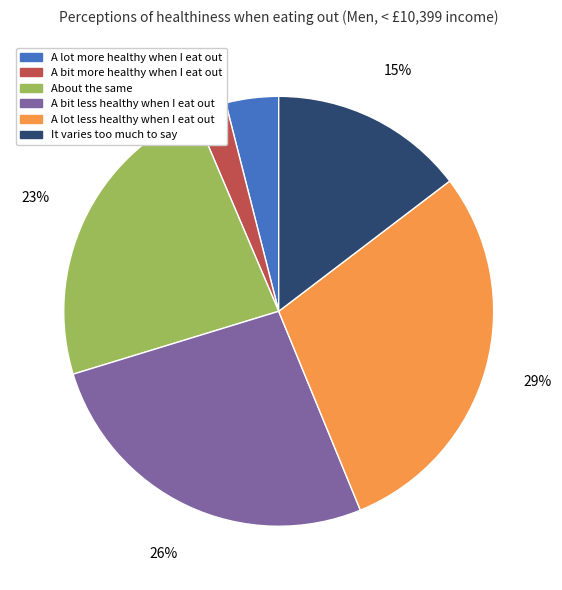

True or false: A bit more healthy when I eat out accounts for 13% of the total.

False